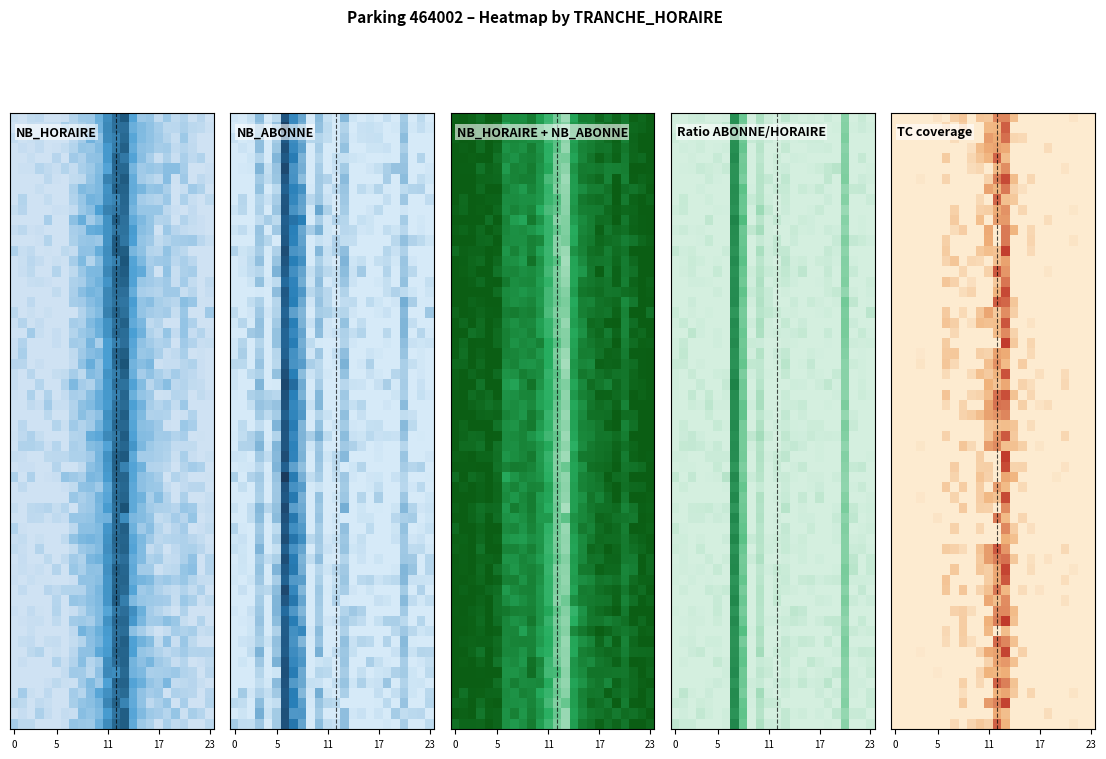

What is the total value across all series at 4?

0.3